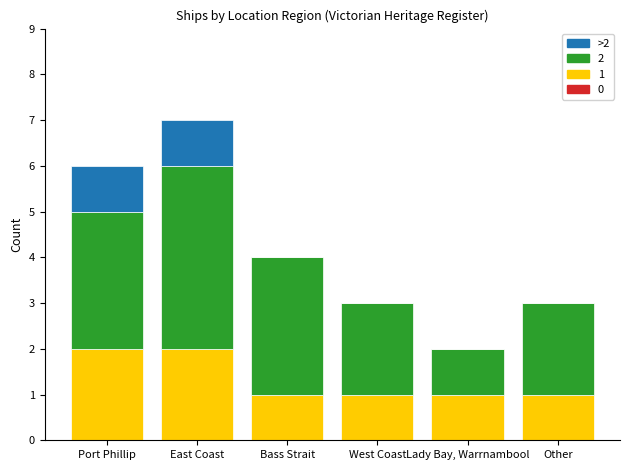

Is it true that 1 equals 1 at Lady Bay, Warrnambool?

True